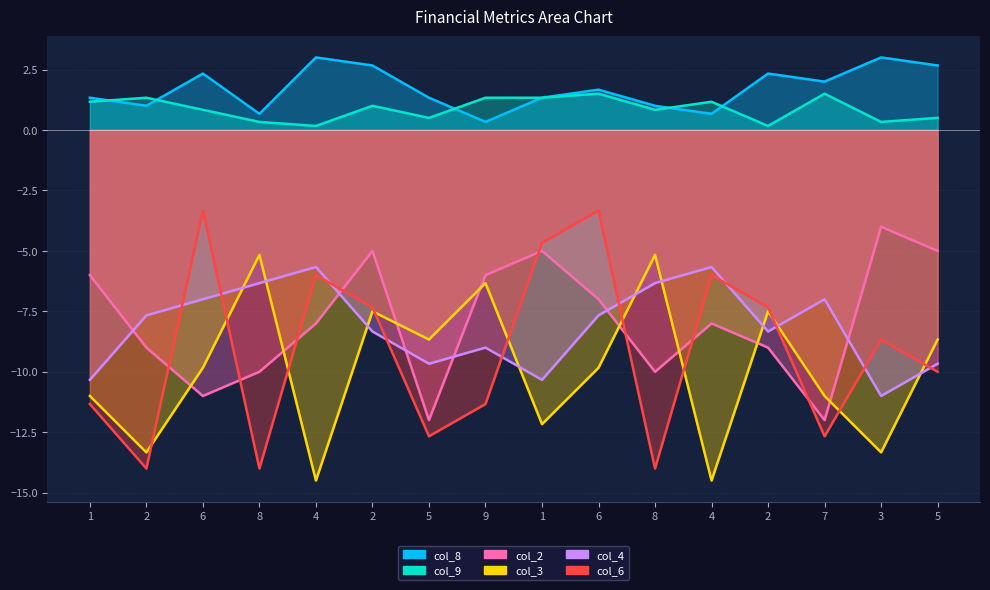

How many interior local valleys does the col_9 series have?

5